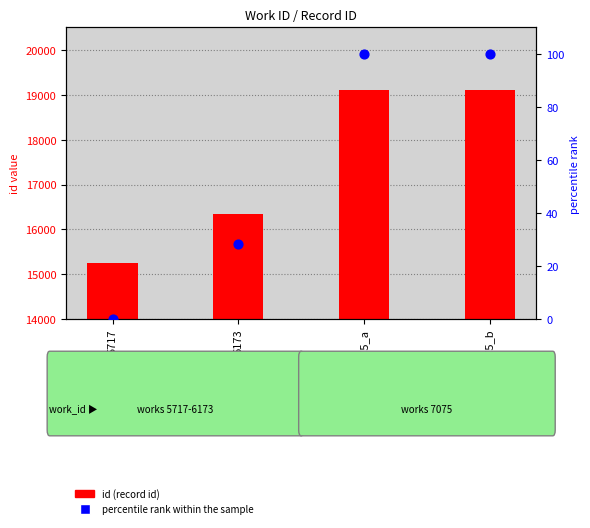

Which series has the largest total across all categories?

id (count)